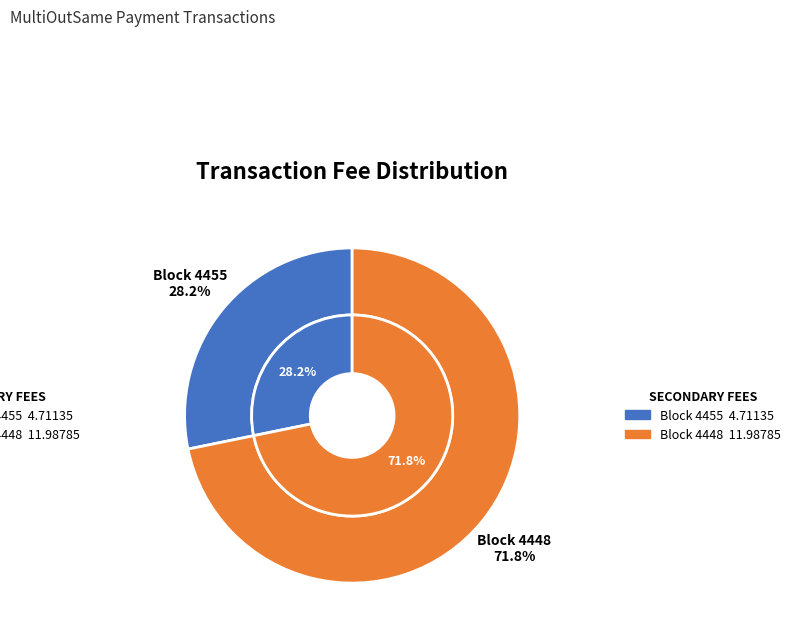

Which has a higher value, 4448 or 4455?

4448